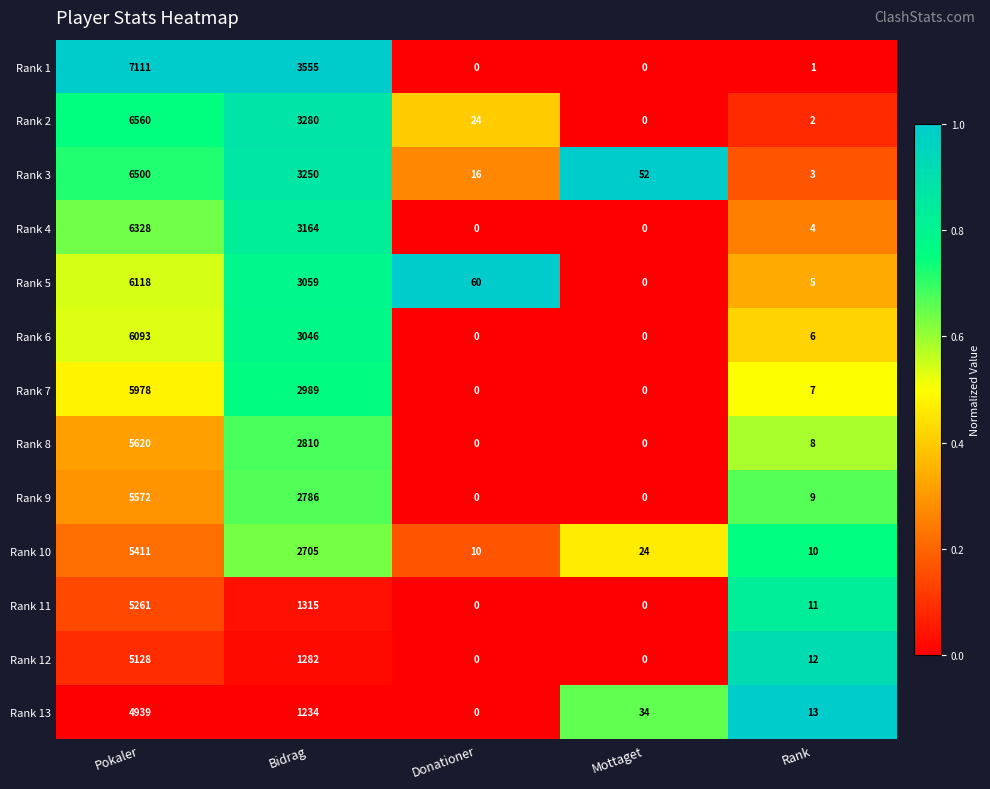

Rank the categories by Rank 5 value from lowest to highest.

Mottaget, Rank, Donationer, Bidrag, Pokaler